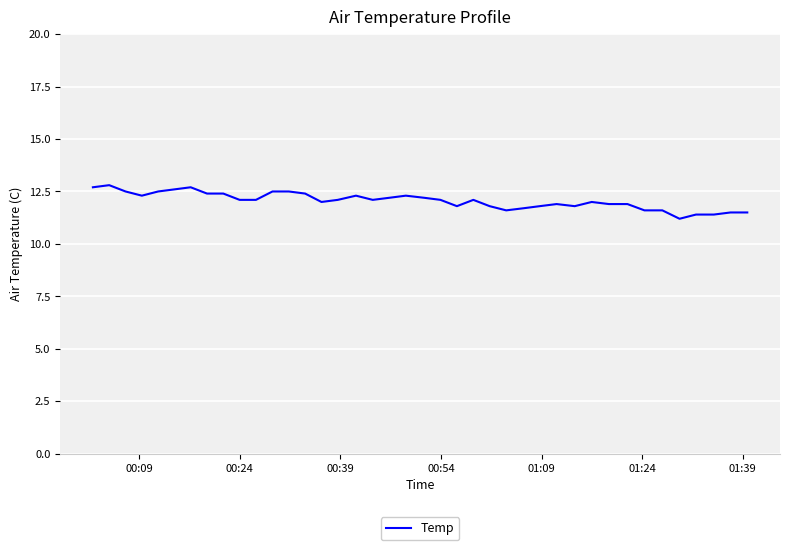

What is the greatest value displayed?

12.8